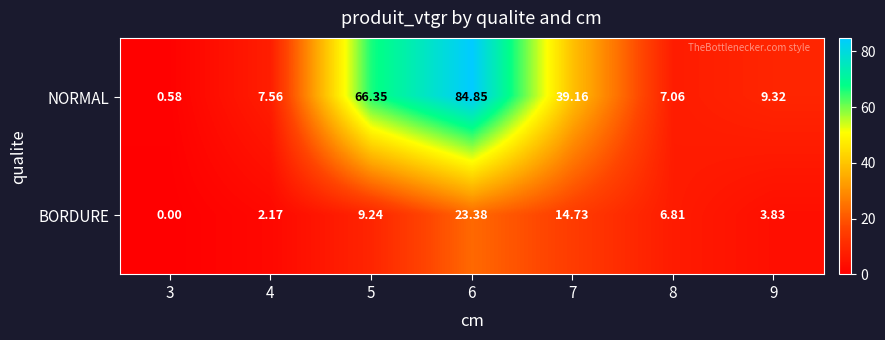

Rank the series by their maximum value, from highest to lowest.

NORMAL, BORDURE